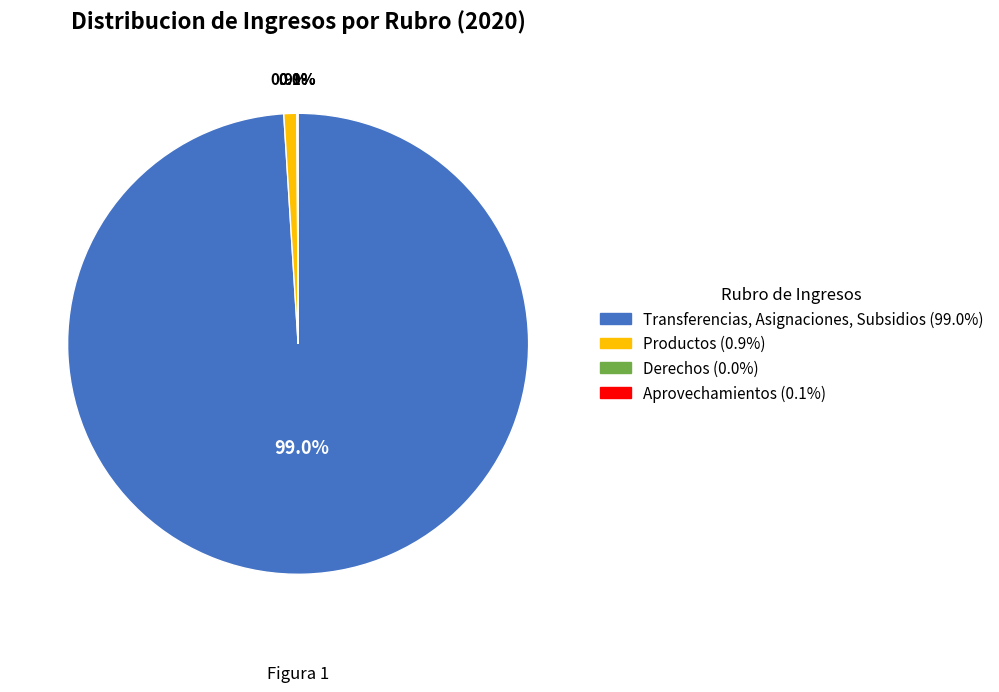

Combined, do Productos and Transferencias, Asignaciones, Subsidios account for over 50%?

Yes